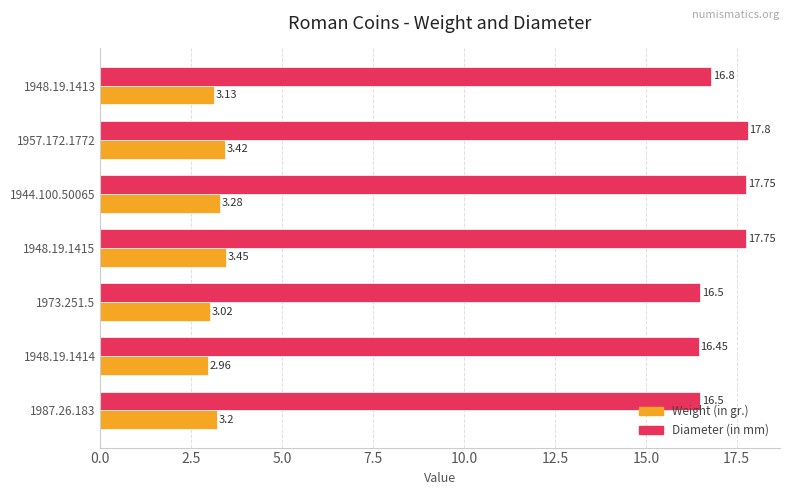

At how many categories does at least one series exceed 7?

7